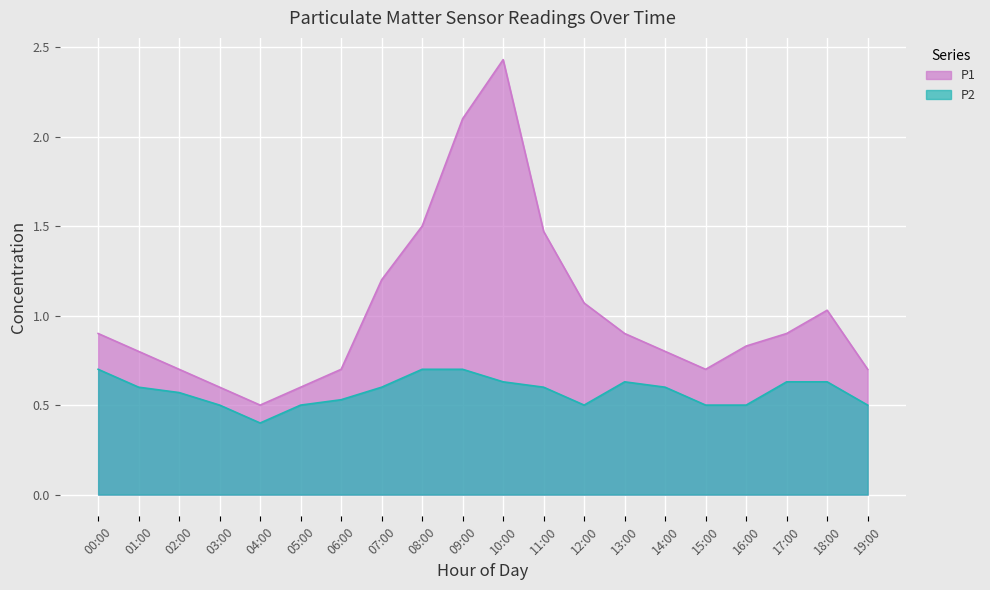

What is the value of the P2 point at the 11th from the left?

0.6